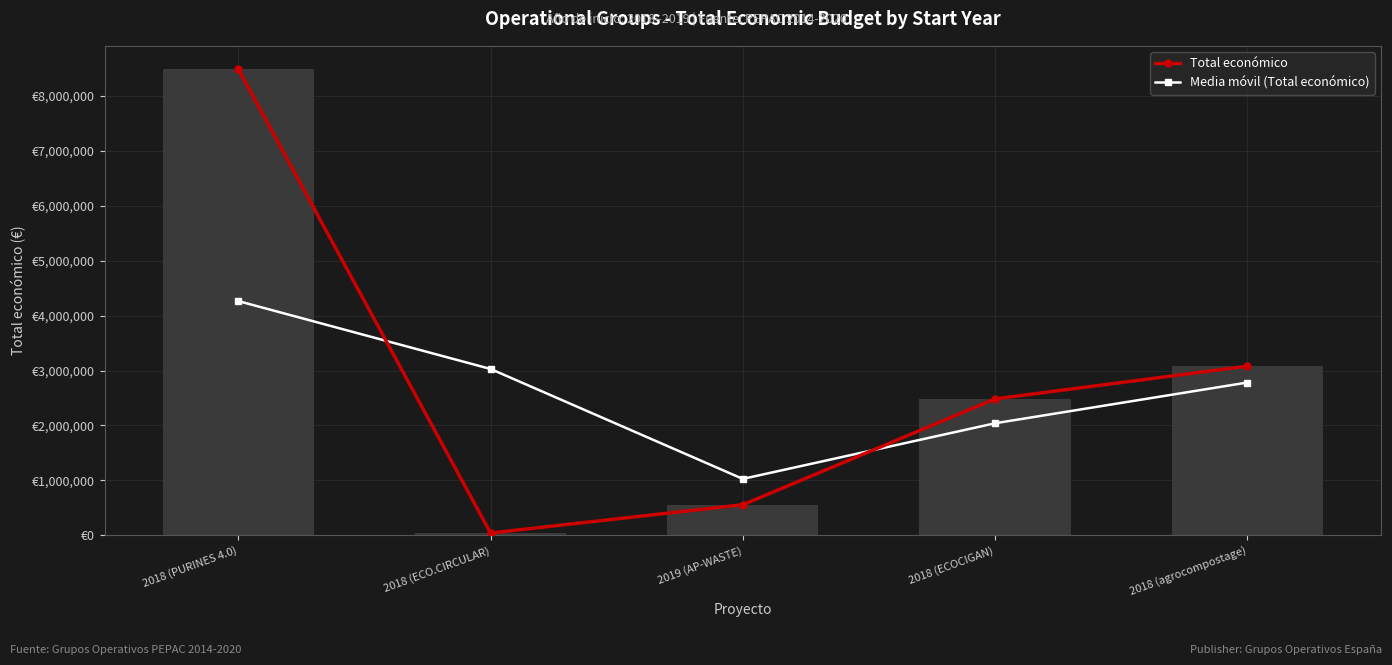

What is the difference between the Media móvil (Total económico) values at 2018 (PURINES 4.0) and 2018 (ECO.CIRCULAR)?

1235303.7